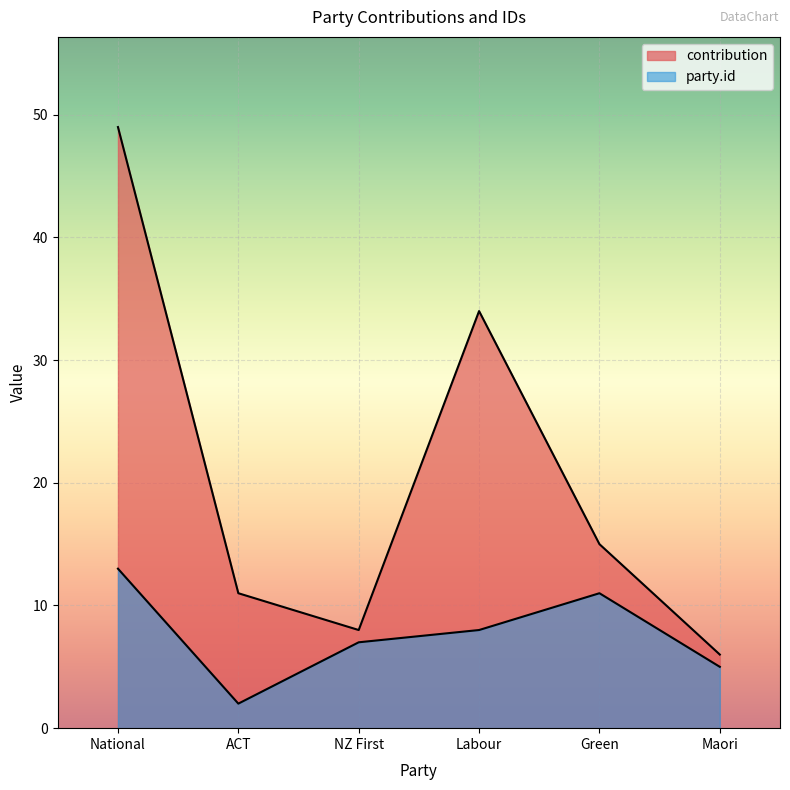

True or false: contribution has a value of 12 at NZ First.

False